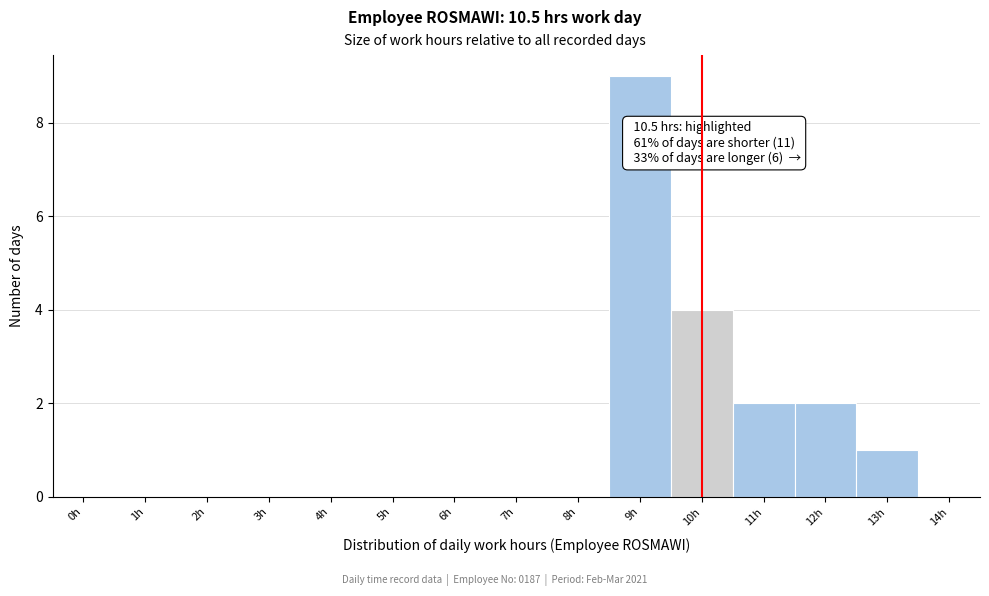

Reading left to right, what are all the values shown in this chart?

0h=0	1h=0	2h=0	3h=0	4h=0	5h=0	6h=0	7h=0	8h=0	9h=9	10h=4	11h=2	12h=2	13h=1	14h=0